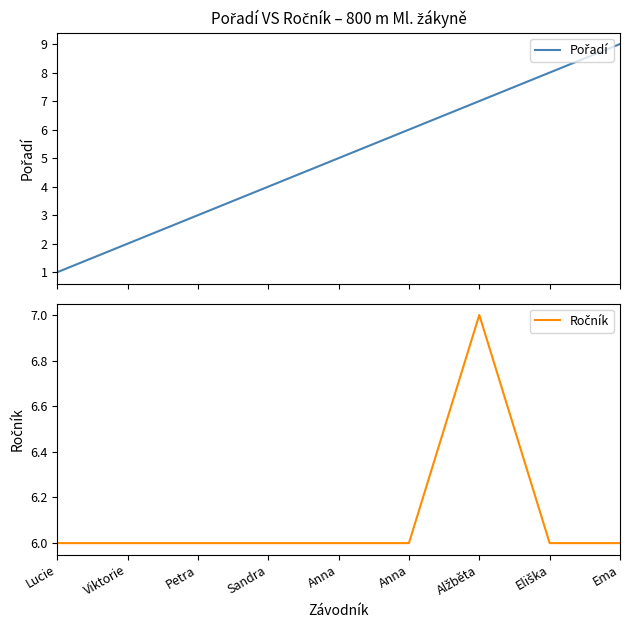

How many lines are shown in the chart?

2